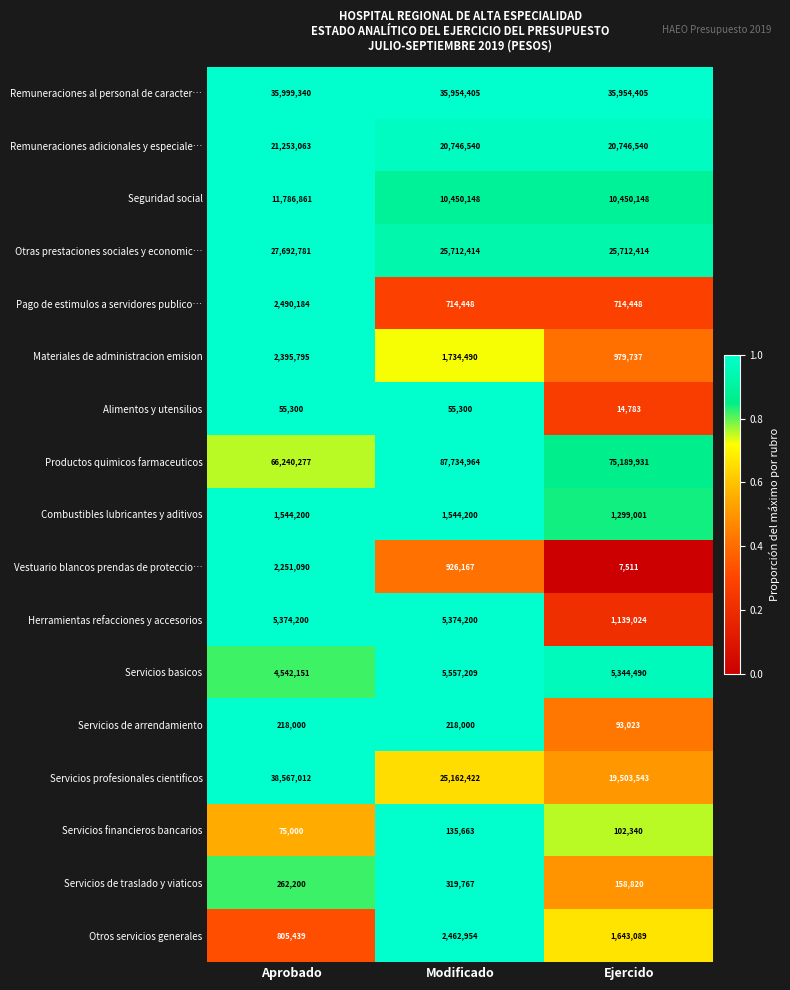

Which series has the largest total across all categories?

Productos quimicos farmaceuticos